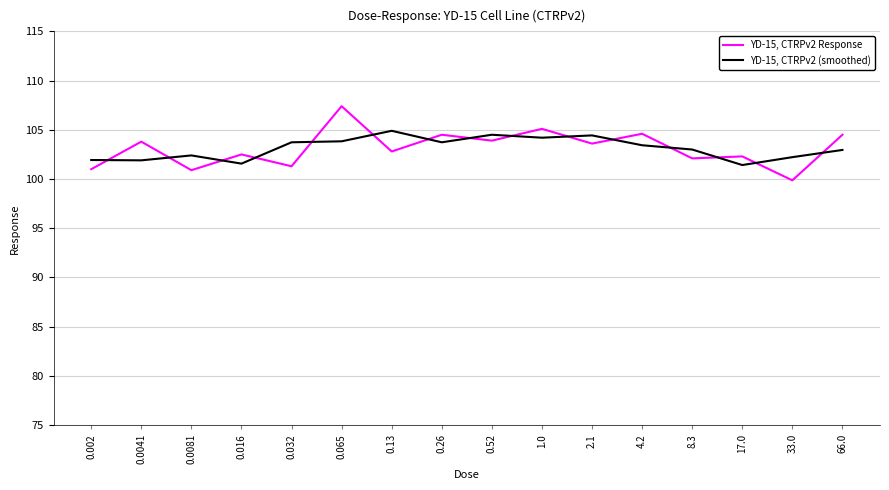

At which label does YD-15, CTRPv2 (smoothed) reach its peak?

0.13